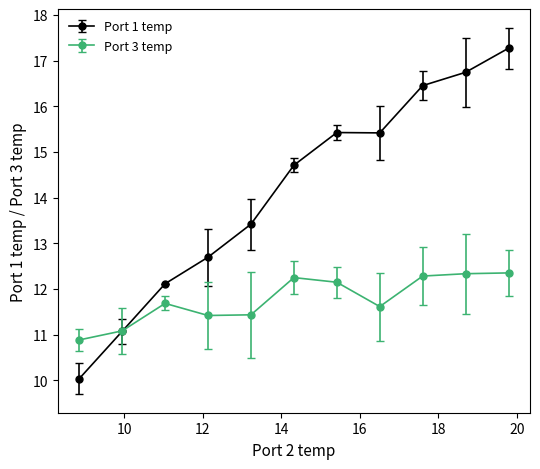

At how many categories does at least one series exceed 15?

5